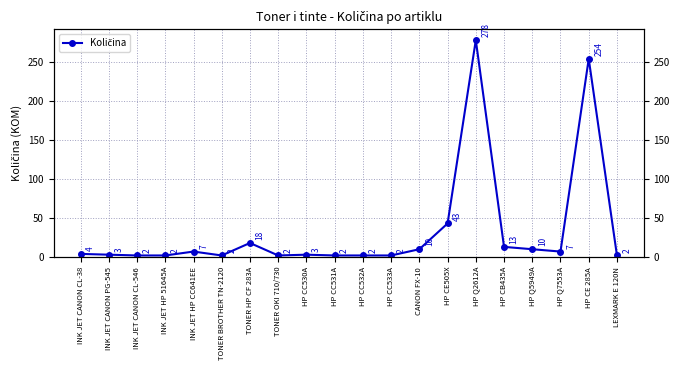

Is it true that the value at HP CC533A is 2?

True